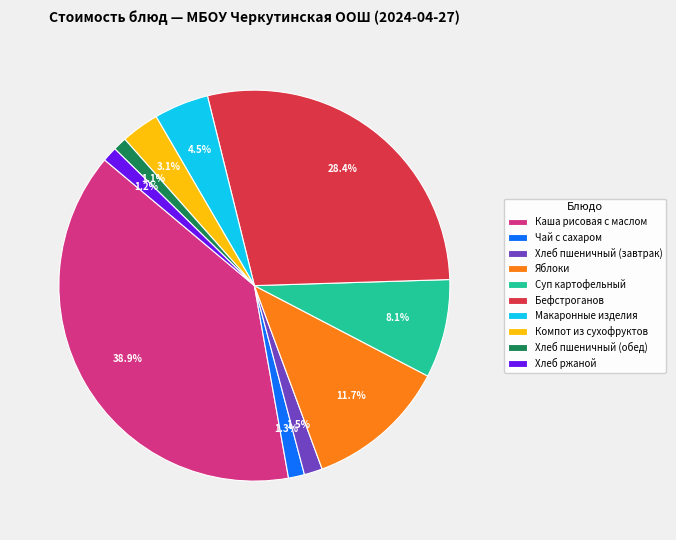

Do Бефстроганов and Каша рисовая с маслом together represent more than half of the pie?

Yes